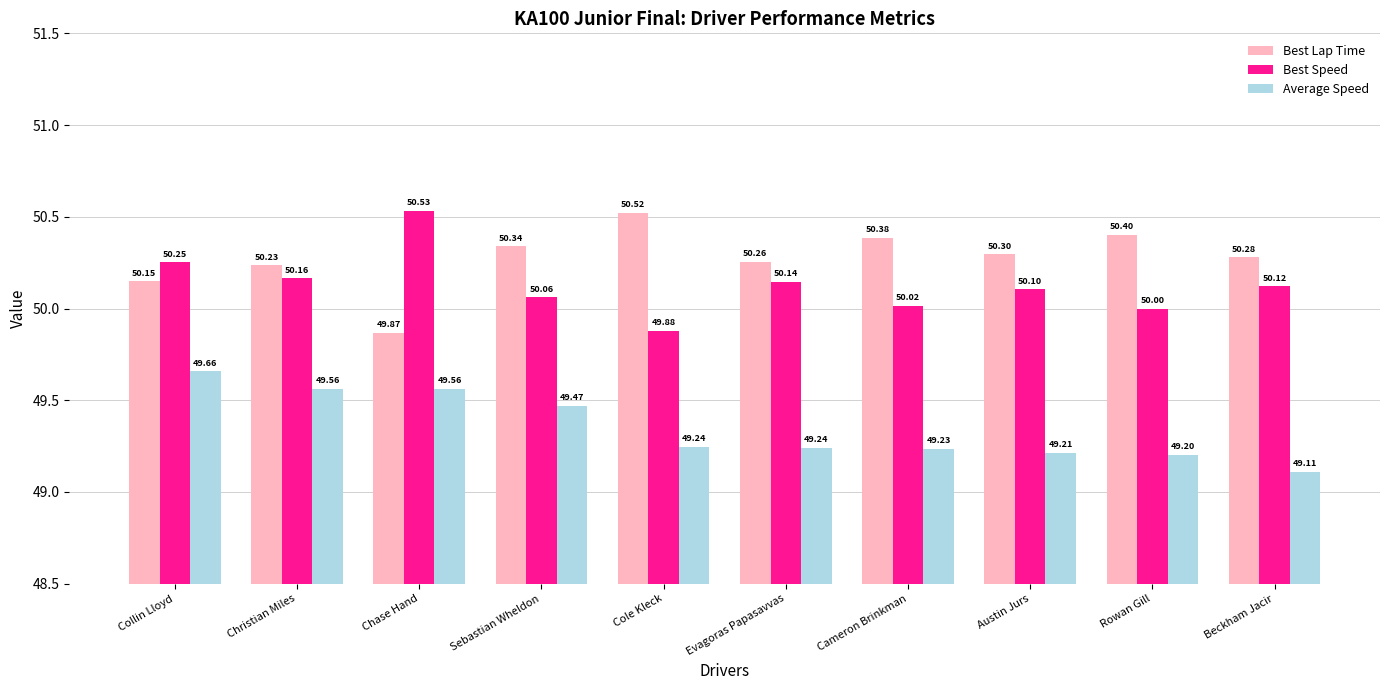

What is the sum of the Best Lap Time values at Sebastian Wheldon and Rowan Gill?

100.7